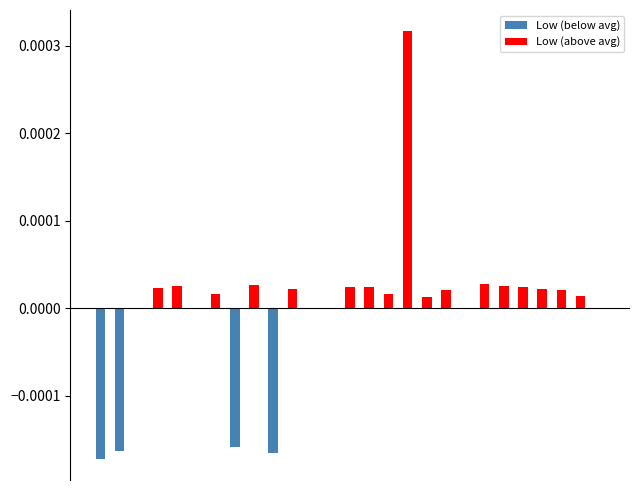

How many data points does each series have?

27